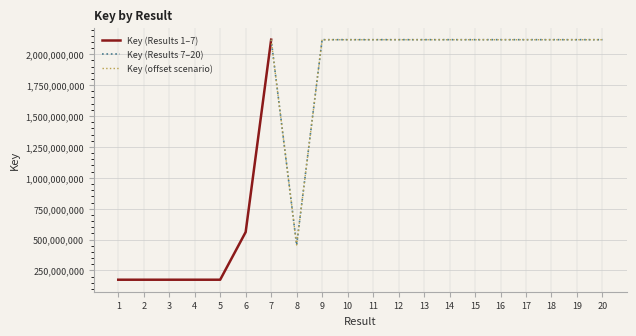

At which category does the chart reach its minimum across all series?

2